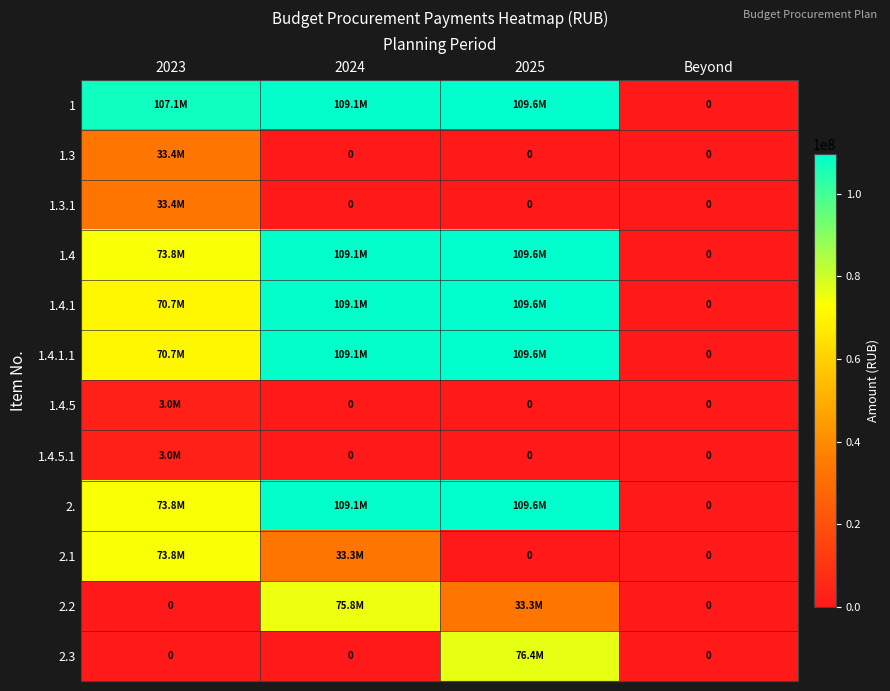

At how many categories does at least one series exceed 40963295?

3